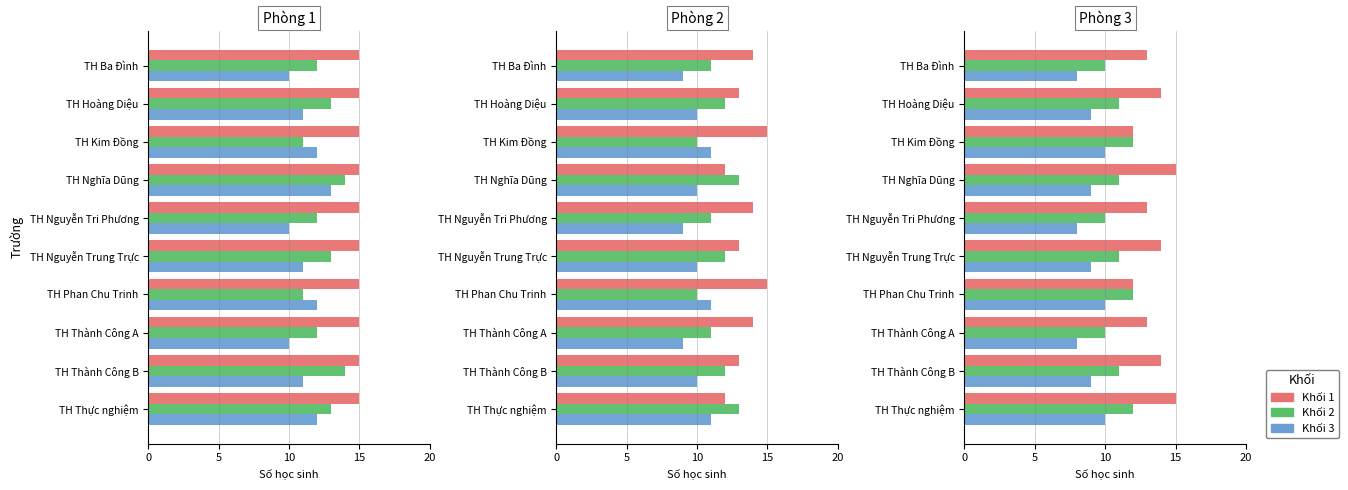

Does the chart contain any negative values?

No